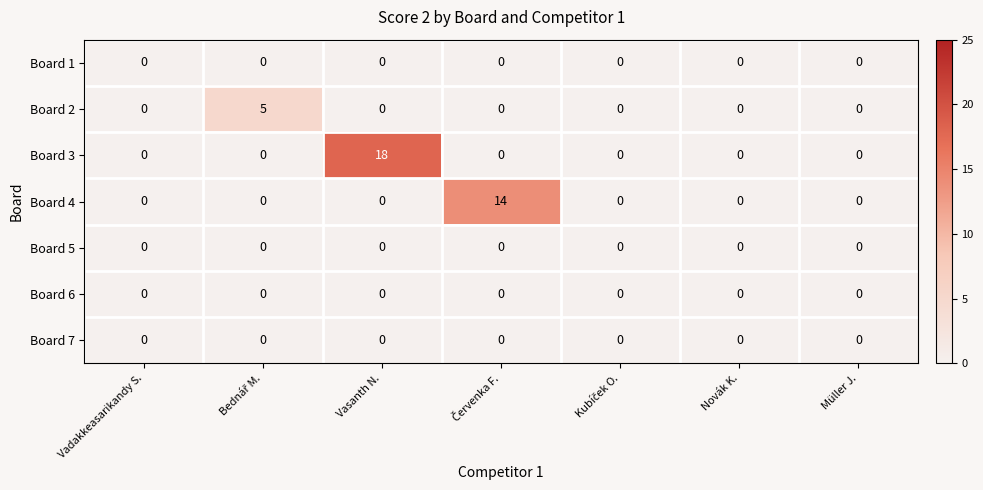

Count the Board 2 values in the range 0 to 1.

6